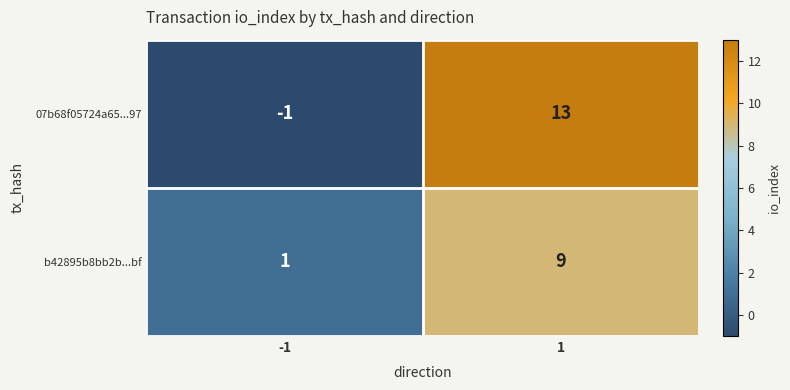

Reading right to left, what are all the values shown in this chart?

07b68f05724a65...97: 1=13	-1=-1
b42895b8bb2b...bf: 1=9	-1=1